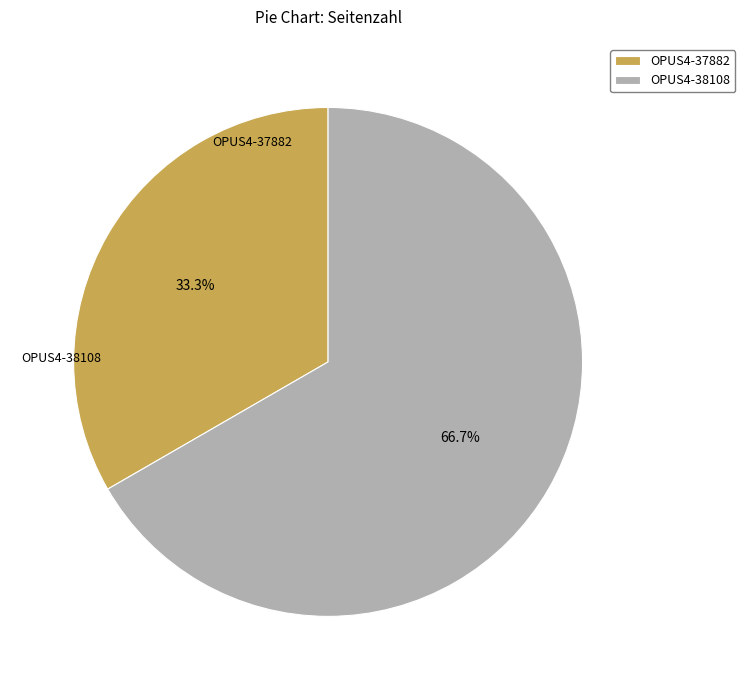

Is it true that OPUS4-37882 is 25% of the pie?

False